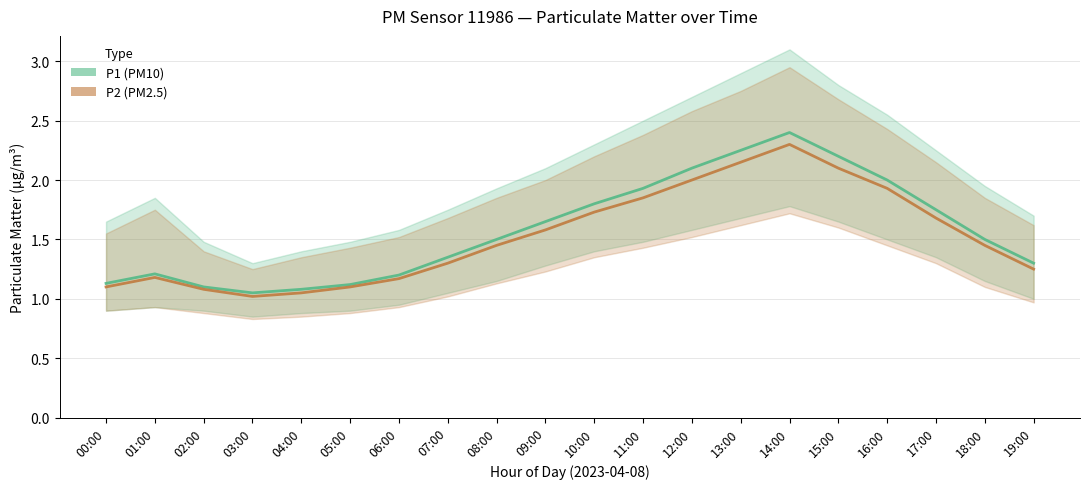

What is the lowest value of the P1 series?

1.1